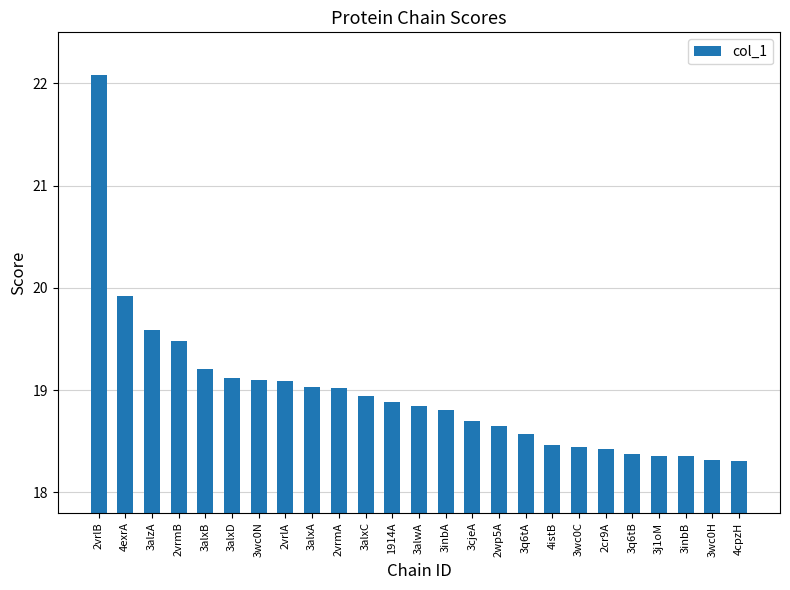

What is the change in value from 3alzA to 3inbA?

-0.8